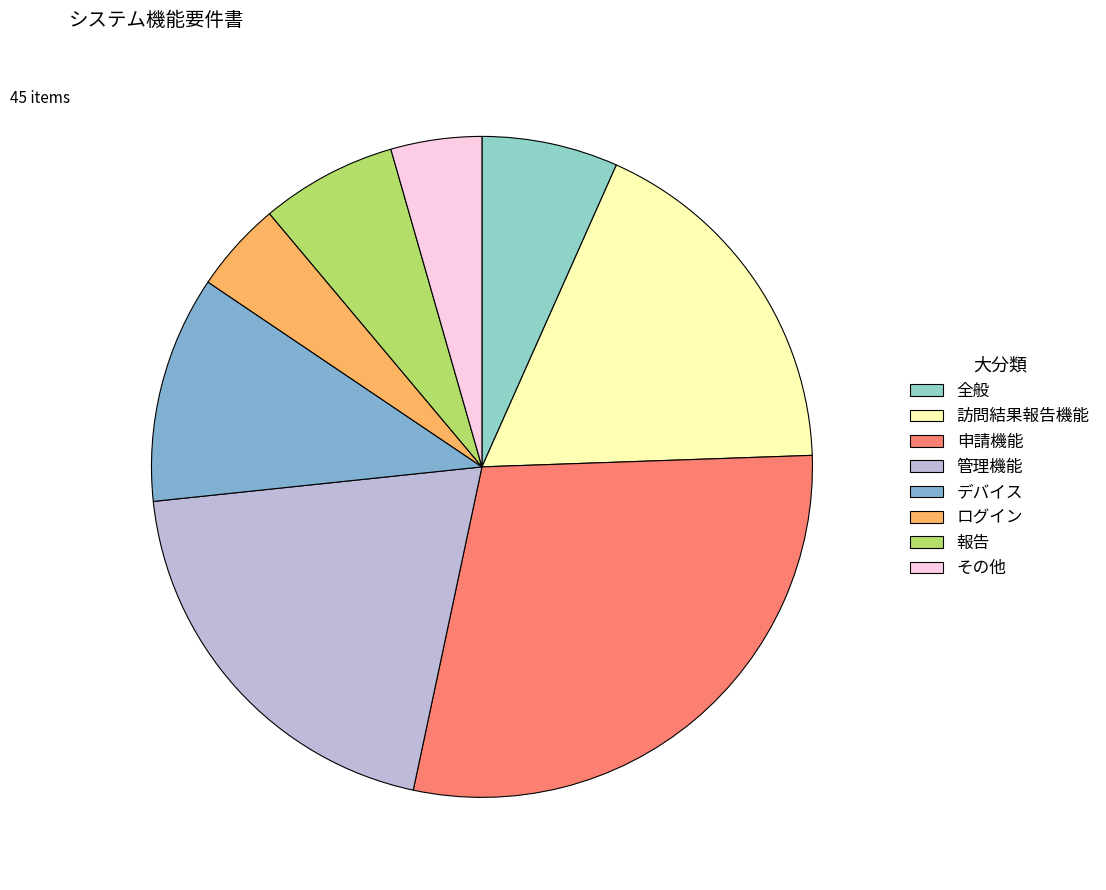

How many segments does this pie chart have?

8